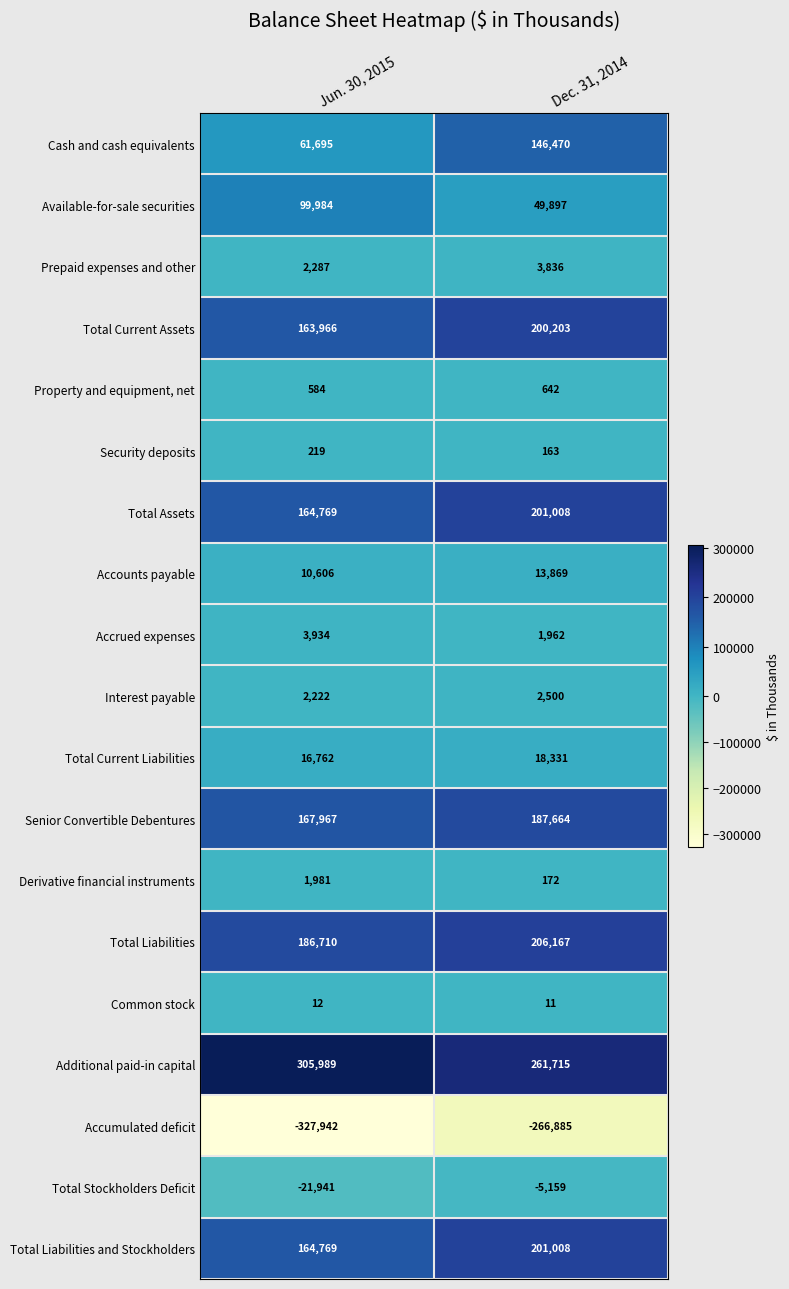

What is the total value across all series at Jun. 30, 2015?

1004573